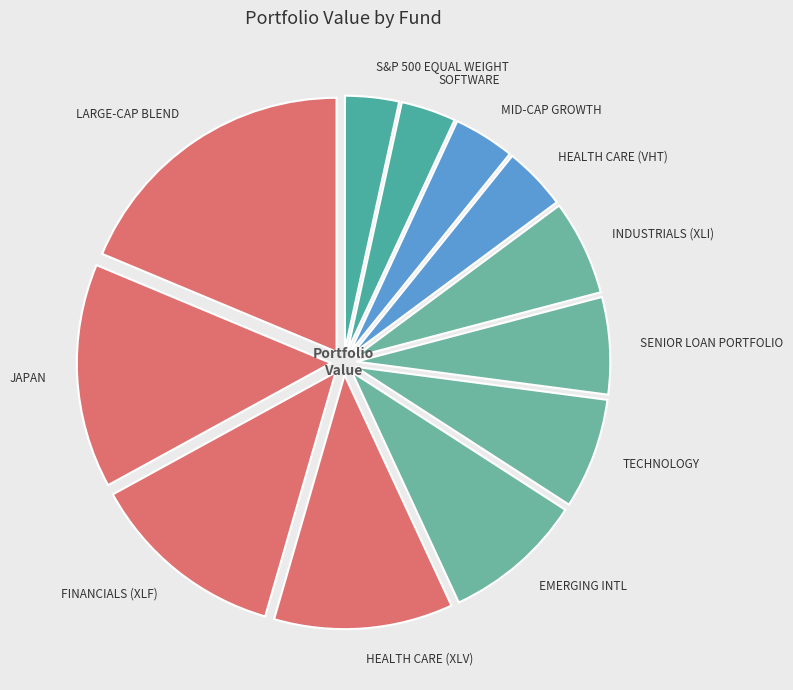

Between LARGE-CAP BLEND and SOFTWARE, which is larger?

LARGE-CAP BLEND